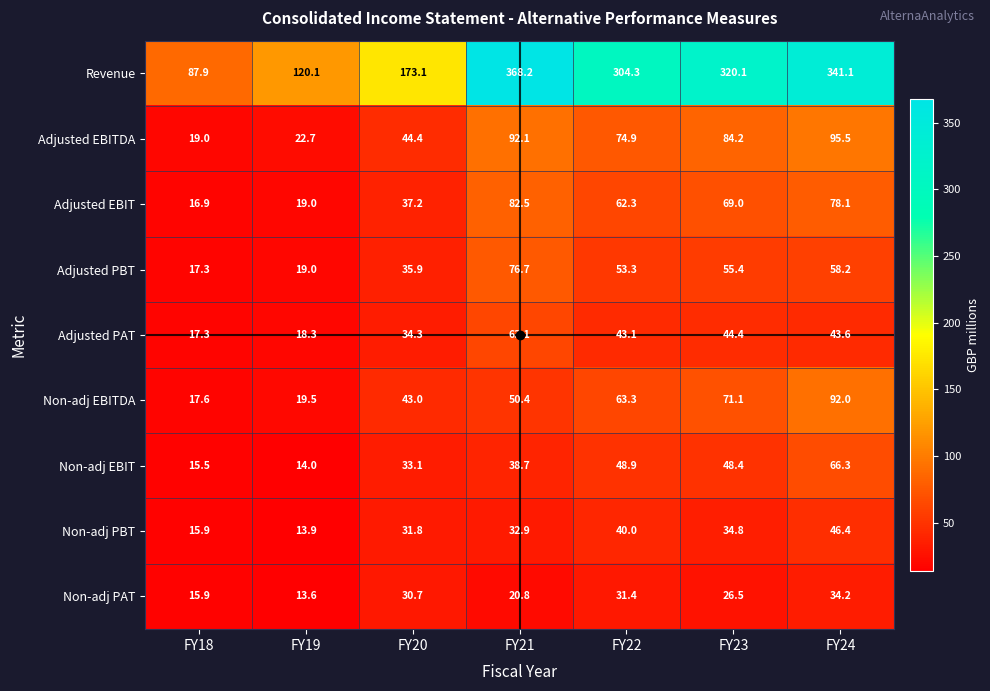

The value of Non-adj EBIT at FY20 is 6.9. True or false?

False